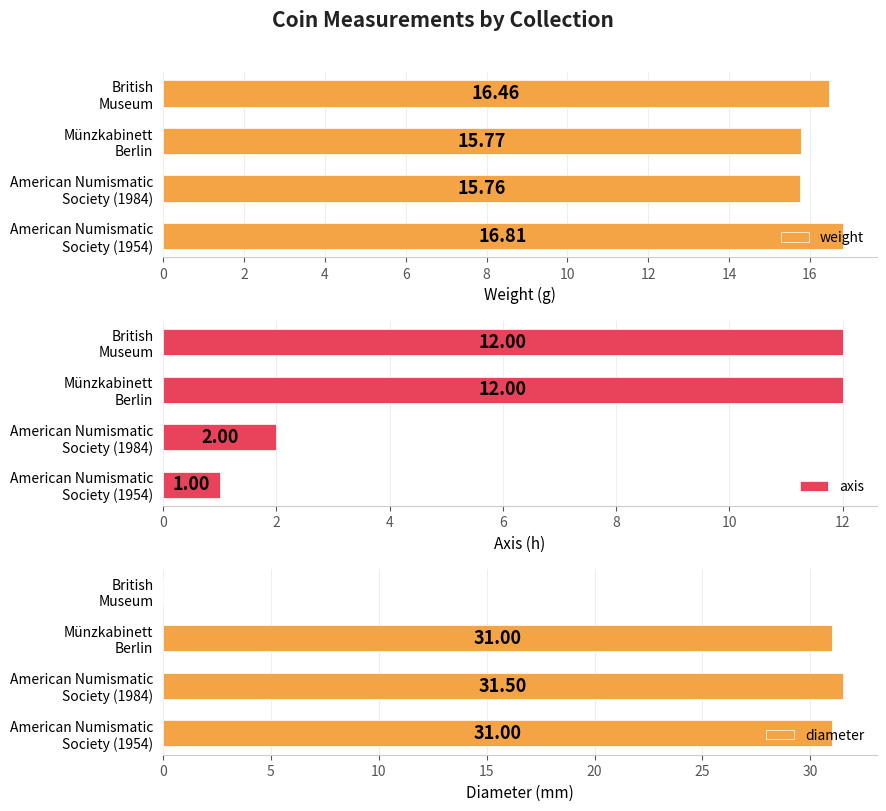

At which category is the sum across all series the highest?

4